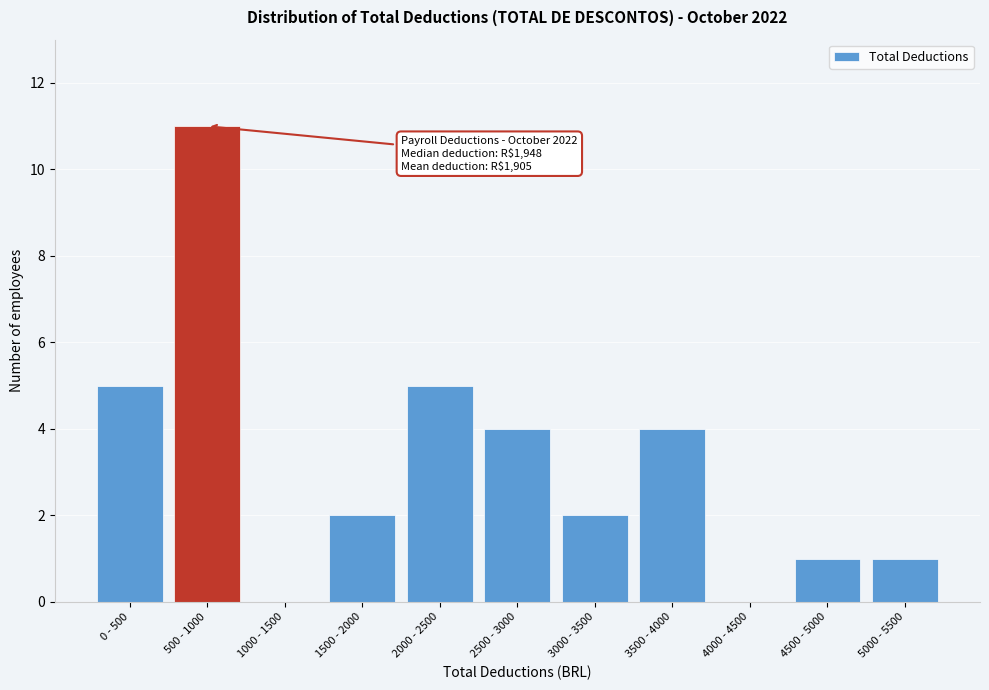

Reading left to right, extract all data points from this chart.

0 - 500=5	500 - 1000=11	1000 - 1500=0	1500 - 2000=2	2000 - 2500=5	2500 - 3000=4	3000 - 3500=2	3500 - 4000=4	4000 - 4500=0	4500 - 5000=1	5000 - 5500=1